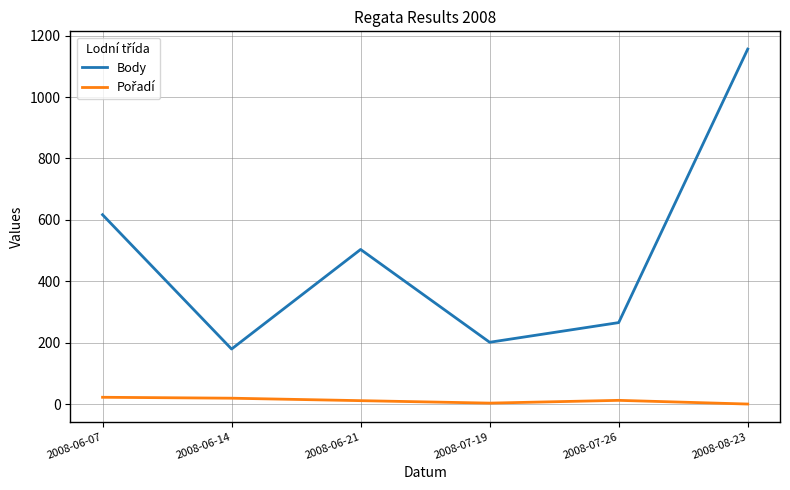

Between 2008-06-14 and 2008-08-23, which series saw the biggest shift?

Body